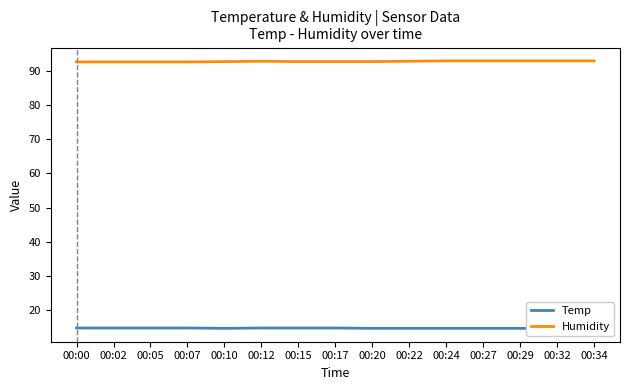

What is the lowest value of the Temp series?

14.6